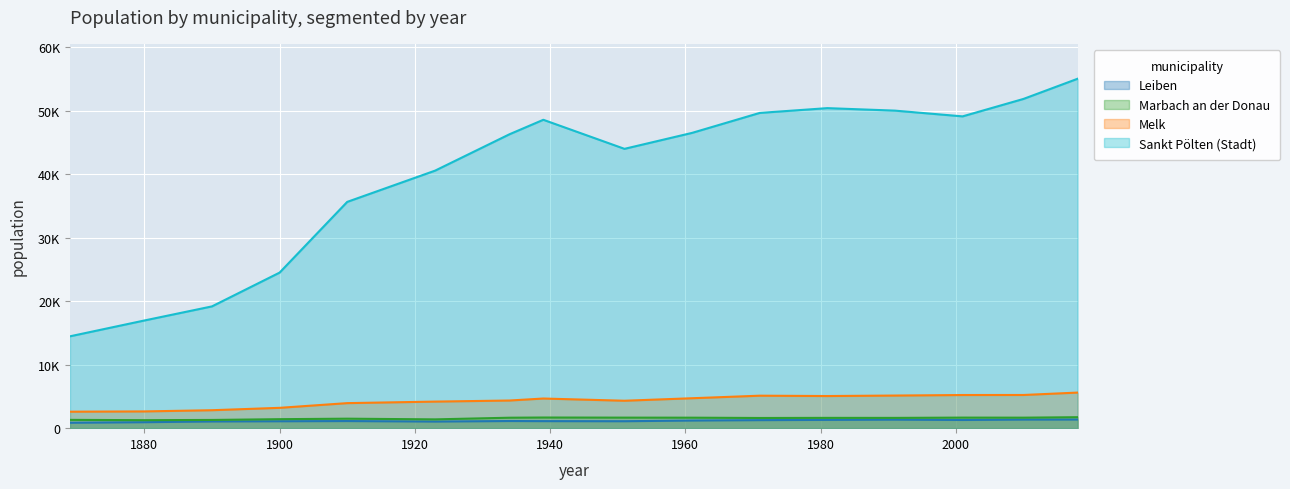

Where is Marbach an der Donau nearest to the value 1493?

1910